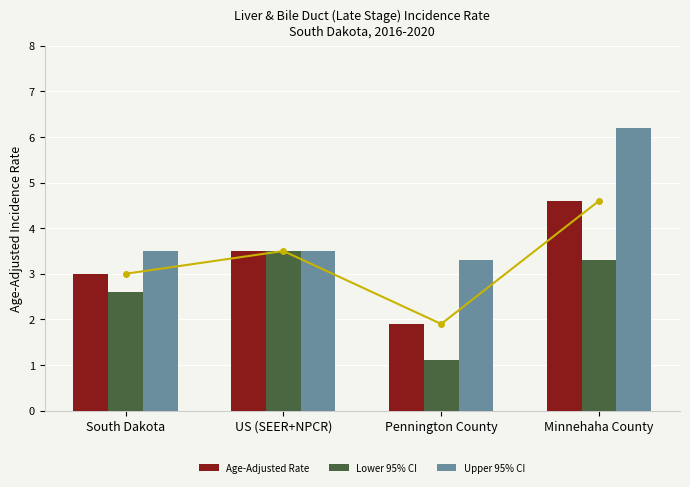

Reading right to left, list all the values displayed in this chart.

Age-Adjusted Rate: Minnehaha County=4.6	Pennington County=1.9	US (SEER+NPCR)=3.5	South Dakota=3.0
Lower 95% CI: Minnehaha County=3.3	Pennington County=1.1	US (SEER+NPCR)=3.5	South Dakota=2.6
Upper 95% CI: Minnehaha County=6.2	Pennington County=3.3	US (SEER+NPCR)=3.5	South Dakota=3.5